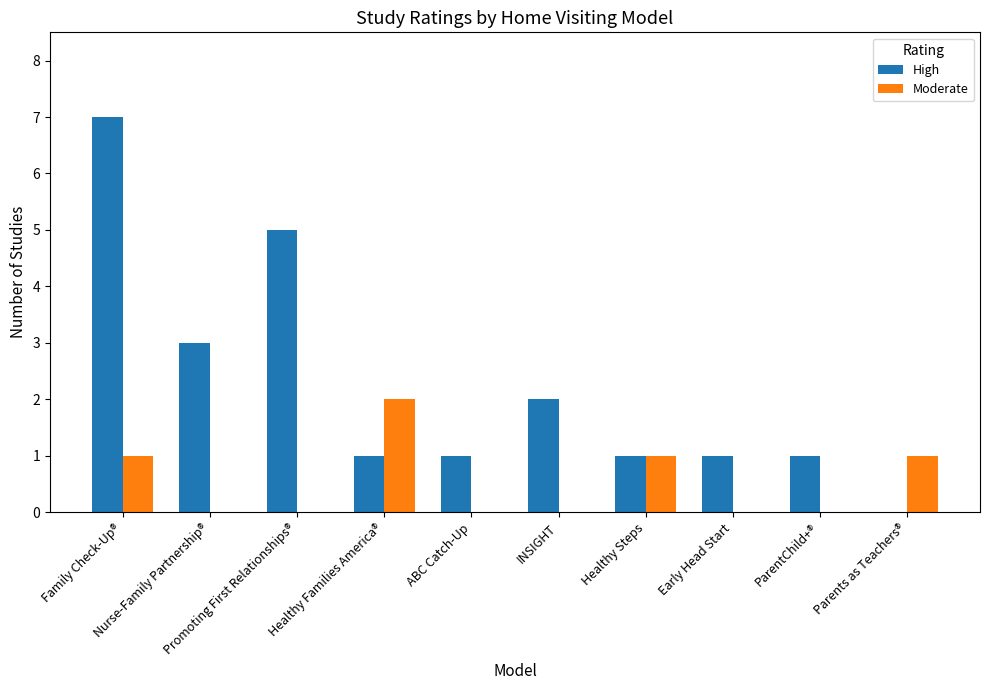

The value of Moderate at Healthy Steps is 0. True or false?

False